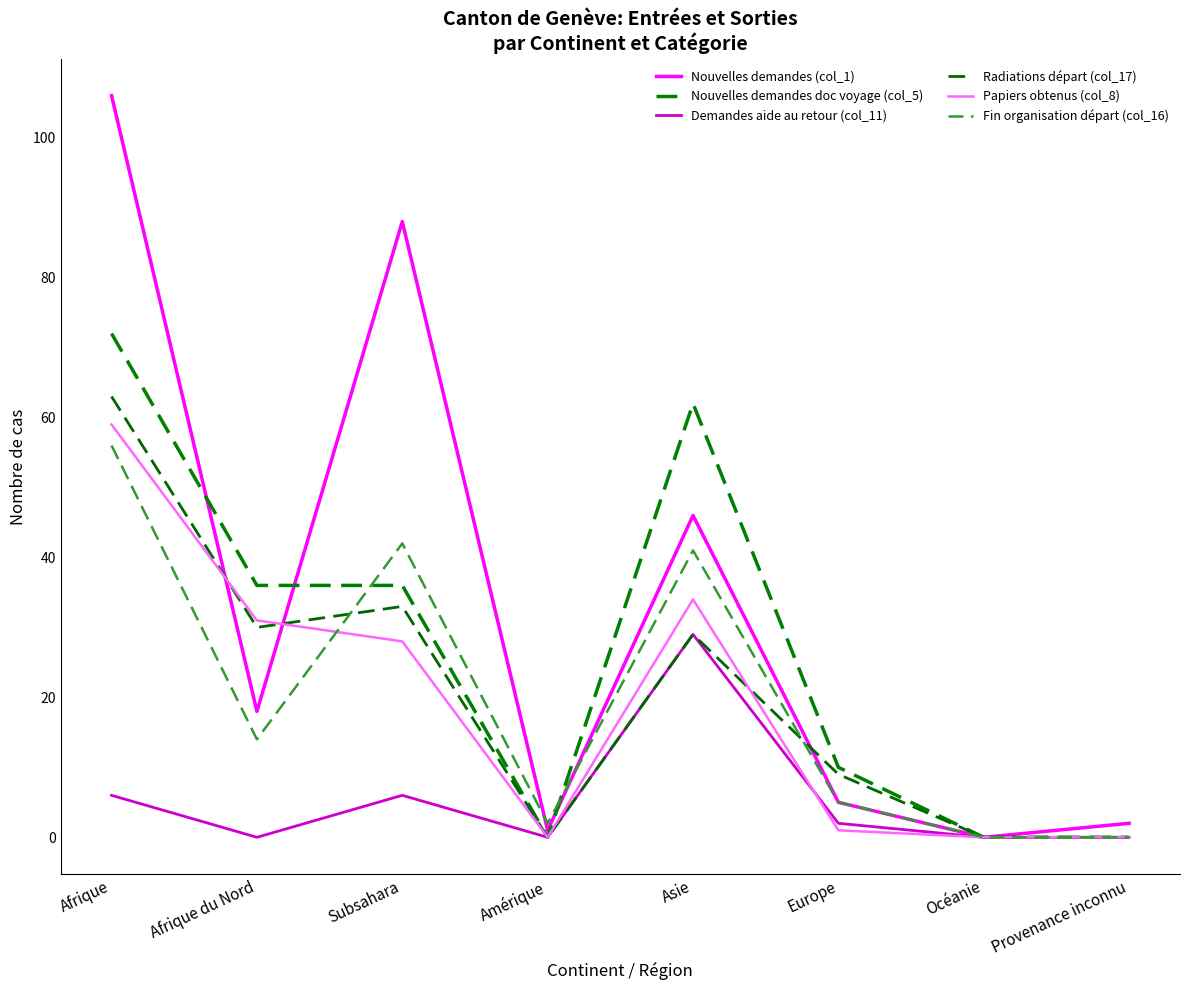

Between which two adjacent categories do Nouvelles demandes (col_1) and Nouvelles demandes doc voyage (col_5) first intersect?

Afrique and Afrique du Nord